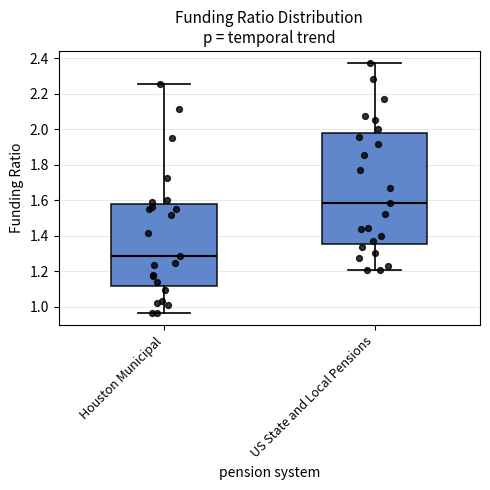

Reading left to right, transcribe this box plot: for each box, give where its median line is, the range the box spans, and where its two whiskers end, as read against the y-axis. The values are not printed on the chart, so give them approximately, as read against the axis.

Houston Municipal: median 1.28, box 1.12 to 1.58, whiskers 0.96 to 2.26
US State and Local Pensions: median 1.58, box 1.36 to 1.98, whiskers 1.20 to 2.38